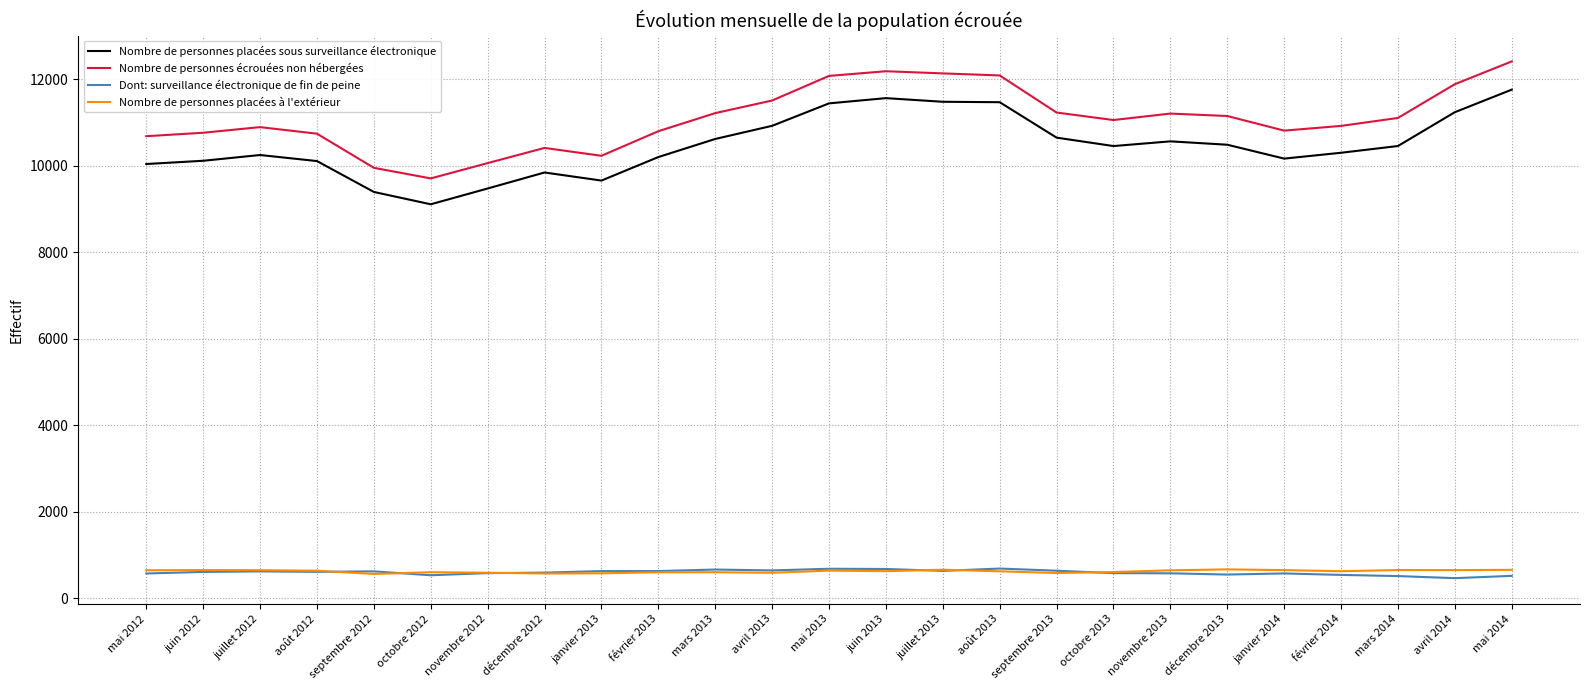

Between août 2012 and août 2013, which series saw the biggest shift?

Nombre de personnes placées sous surveillance électronique